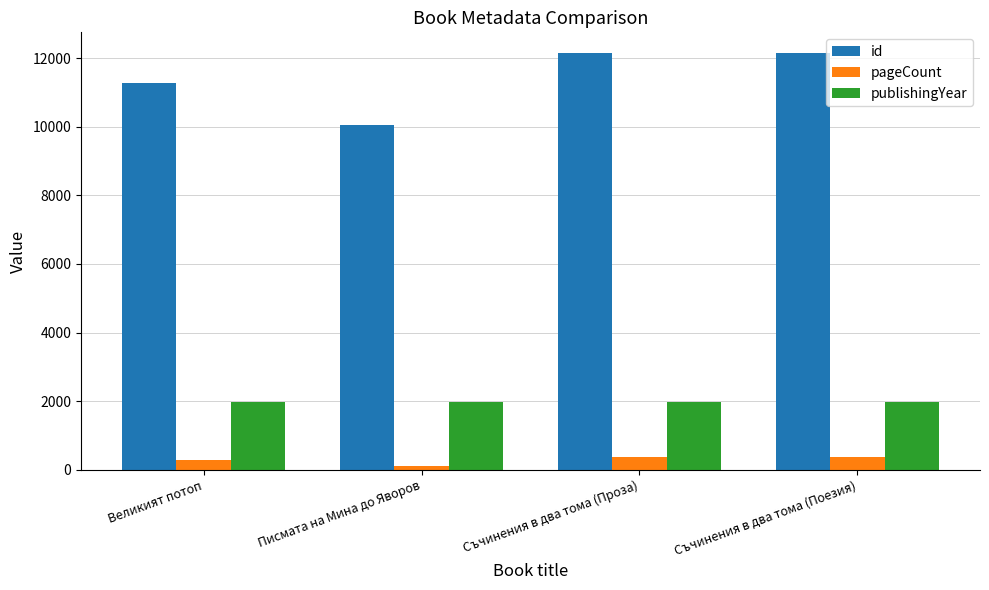

What is the maximum value shown in the chart?

12146